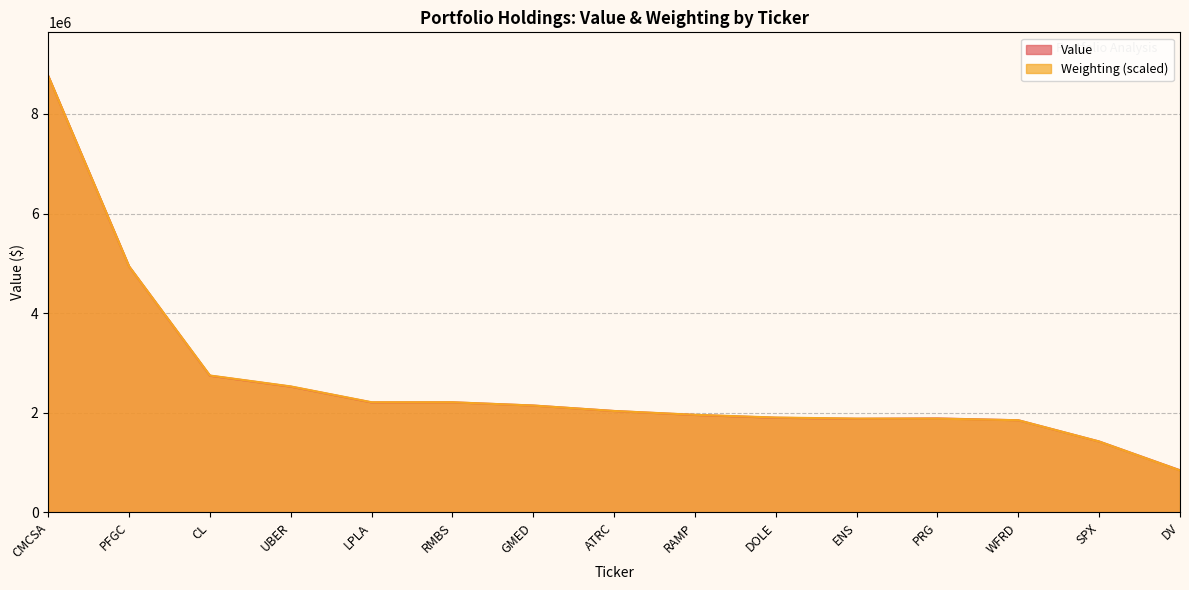

How many lines are shown in the chart?

2